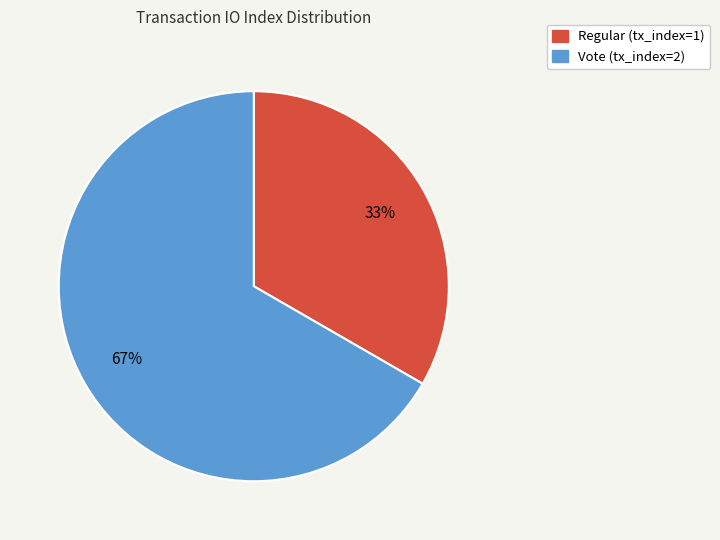

To the nearest percent, what percentage of the pie is Vote (tx_index=2)?

67%